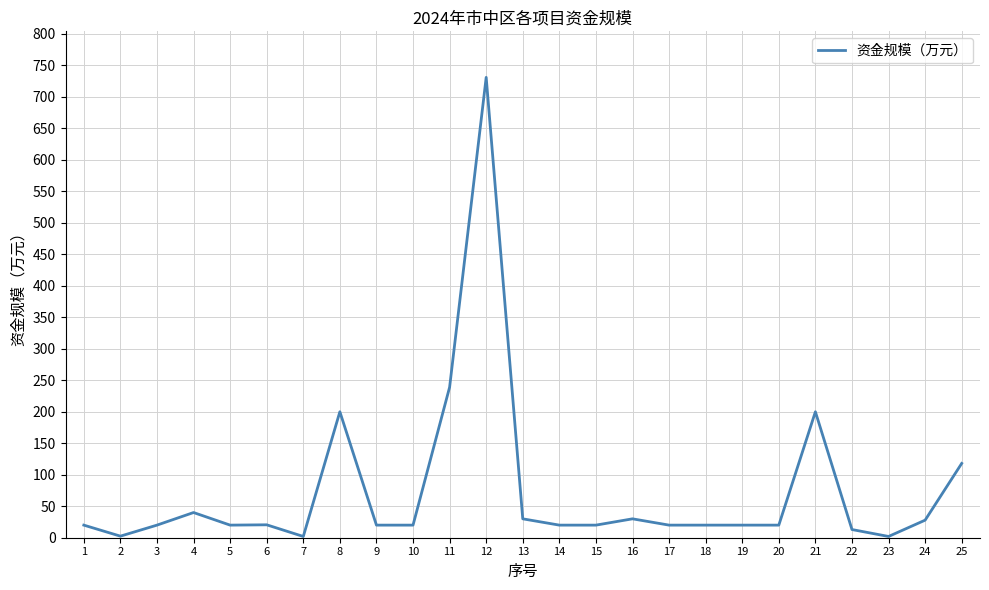

What is the difference between the values at 6 and 13?

9.5